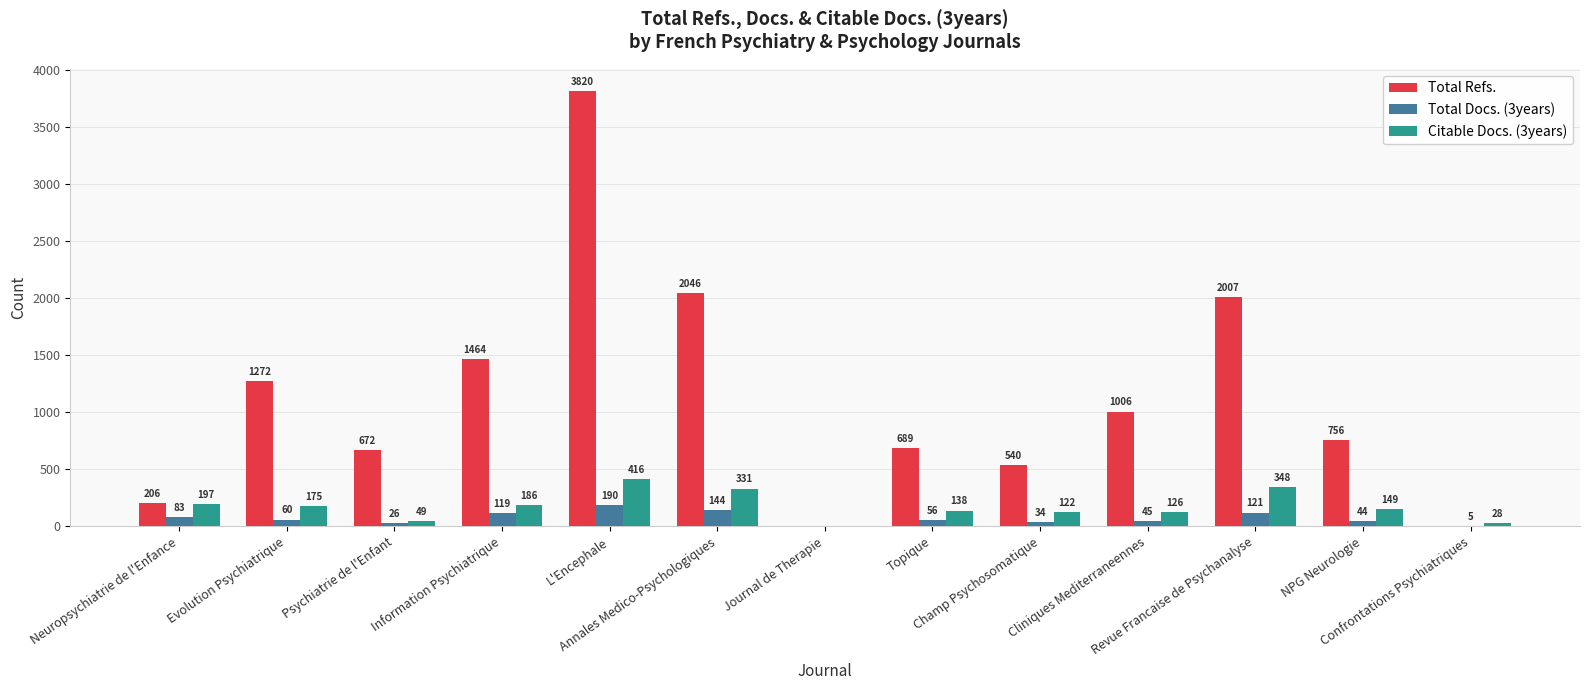

How many series are shown in this chart?

3